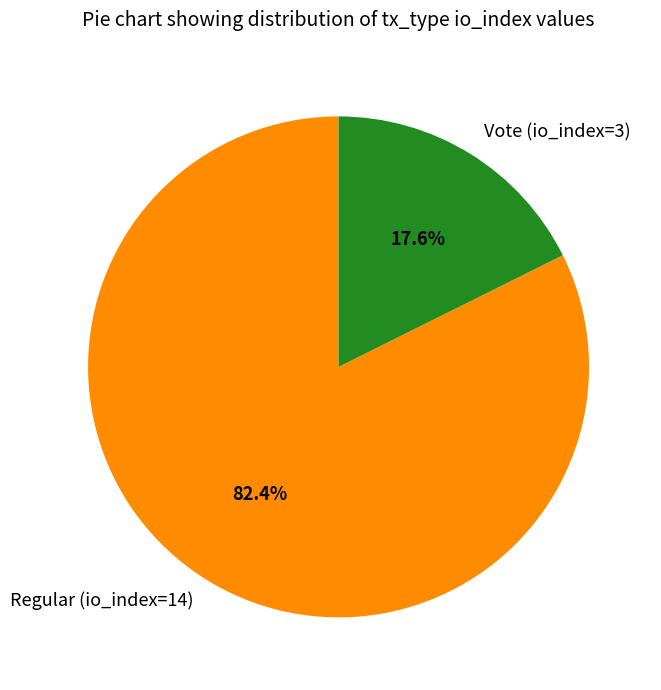

To the nearest percent, what is the difference between the Vote (io_index=3) and Regular (io_index=14) slice percentages?

65%